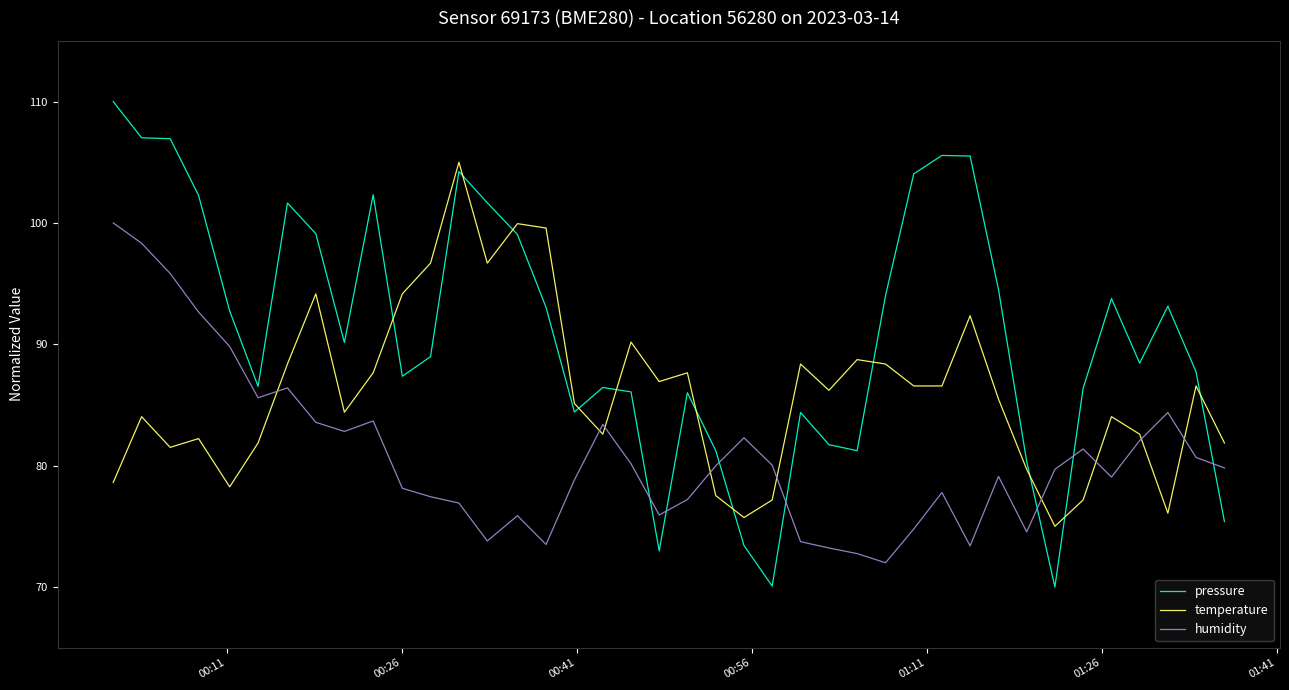

List the series in order of their overall mean, lowest first.

humidity, temperature, pressure